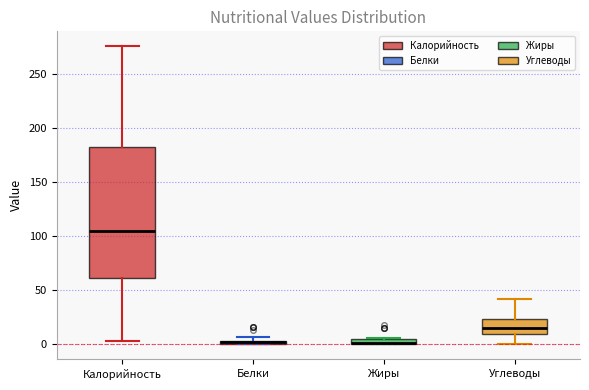

Comparing the boxes themselves (not the whiskers), which one is the tallest?

Калорийность